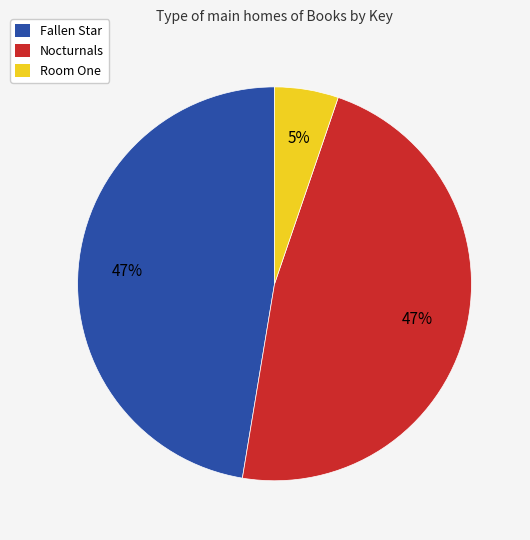

Is the sum of Room One and Nocturnals greater than half?

Yes